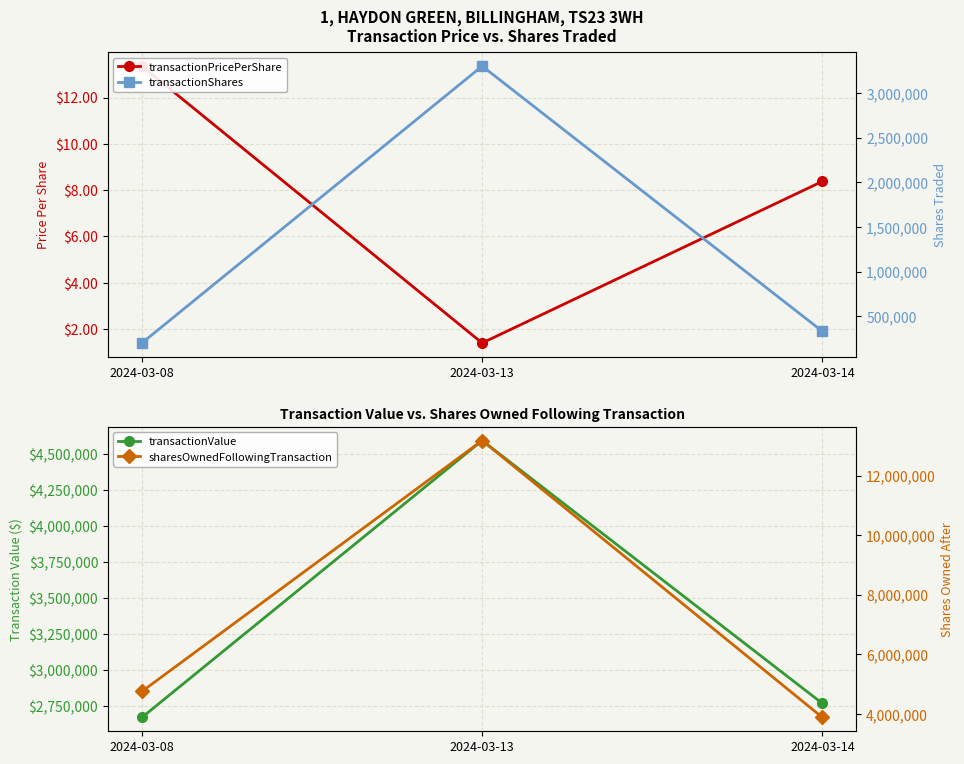

Which series has the largest total across all categories?

sharesOwnedFollowingTransaction